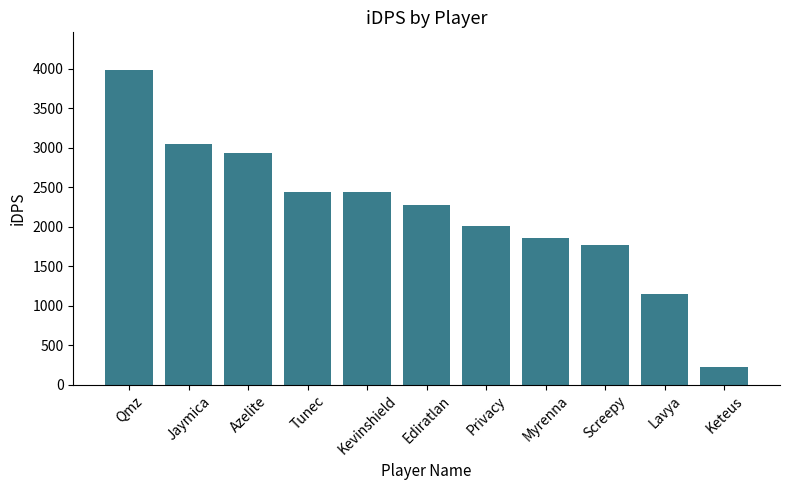

What is the approximate value at Privacy?

2012.5